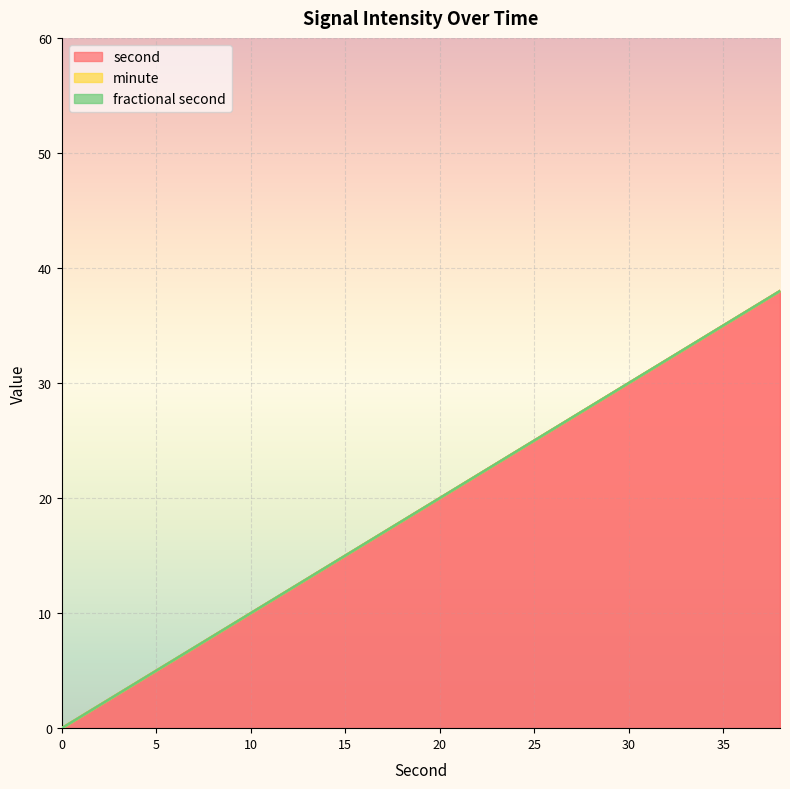

What is the greatest value displayed?

38